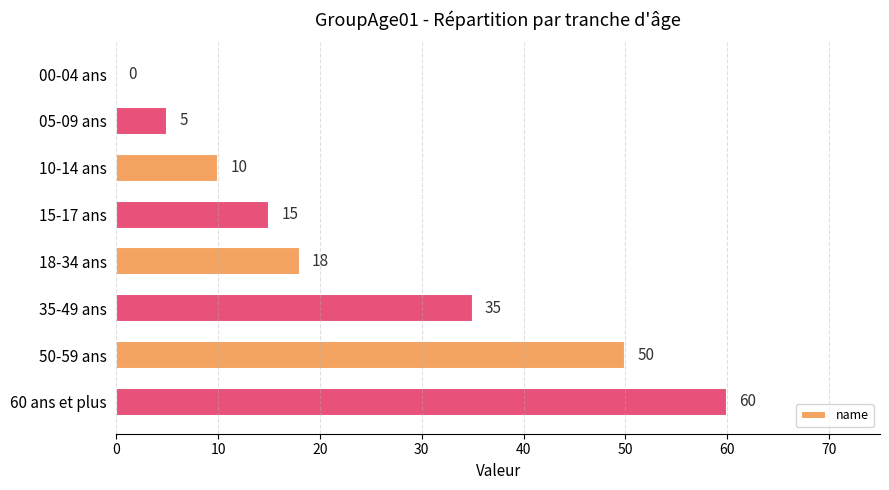

Reading bottom to top, list all the values displayed in this chart.

60 ans et plus=60	50-59 ans=50	35-49 ans=35	18-34 ans=18	15-17 ans=15	10-14 ans=10	05-09 ans=5	00-04 ans=0